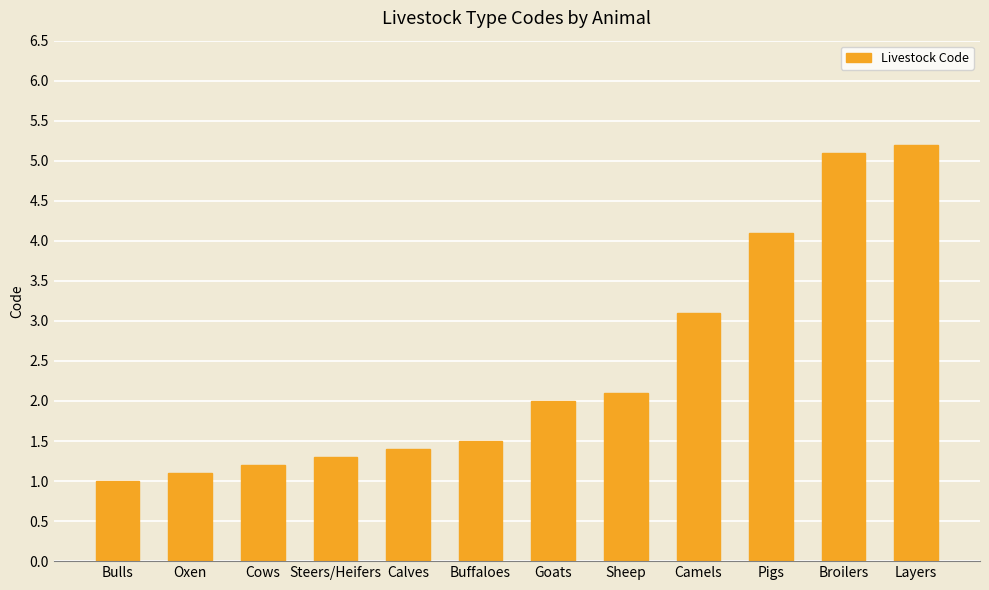

Which label corresponds to the smallest value in the chart?

Bulls